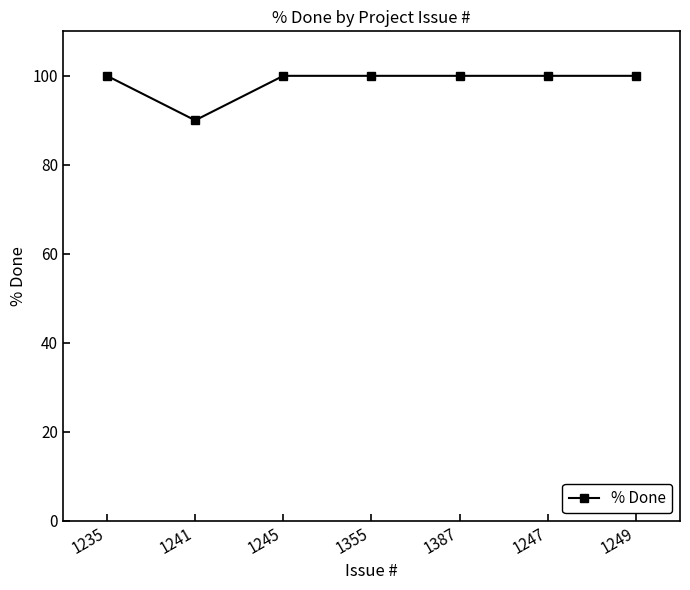

What position from the left is 1247?

6